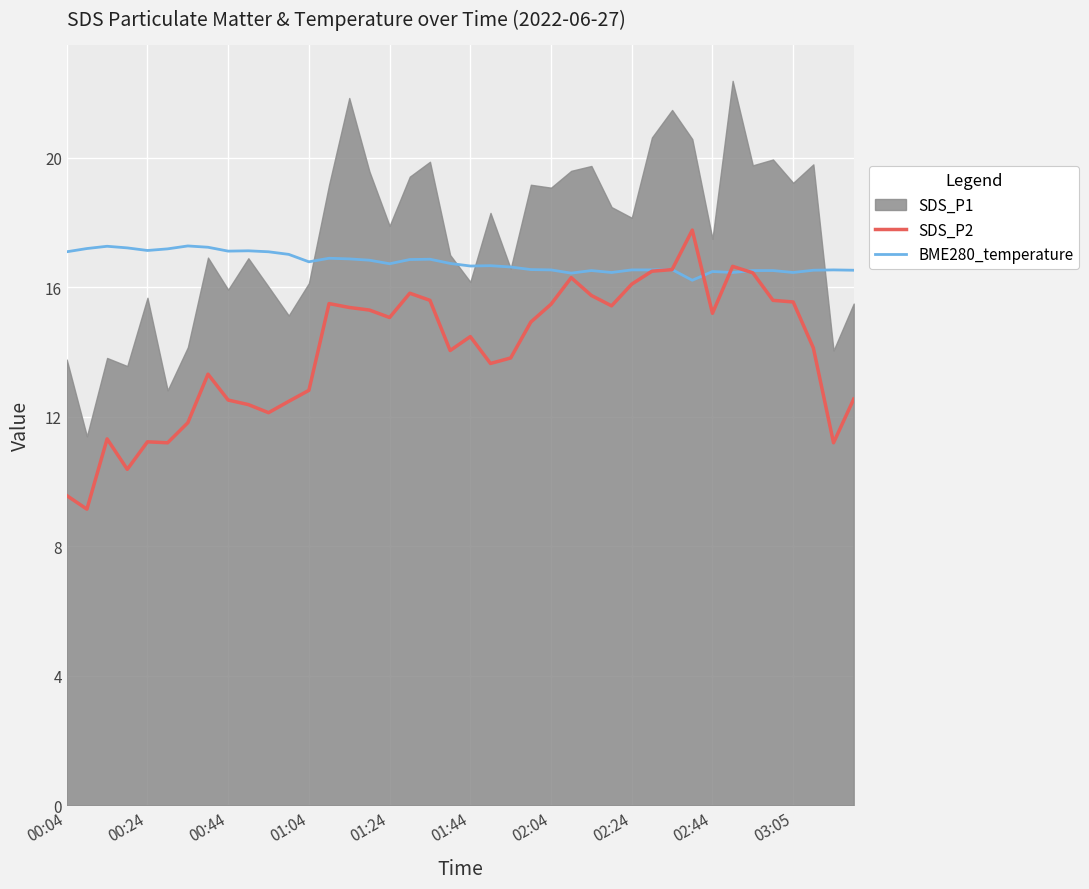

What is the minimum value for SDS_P2?

9.2